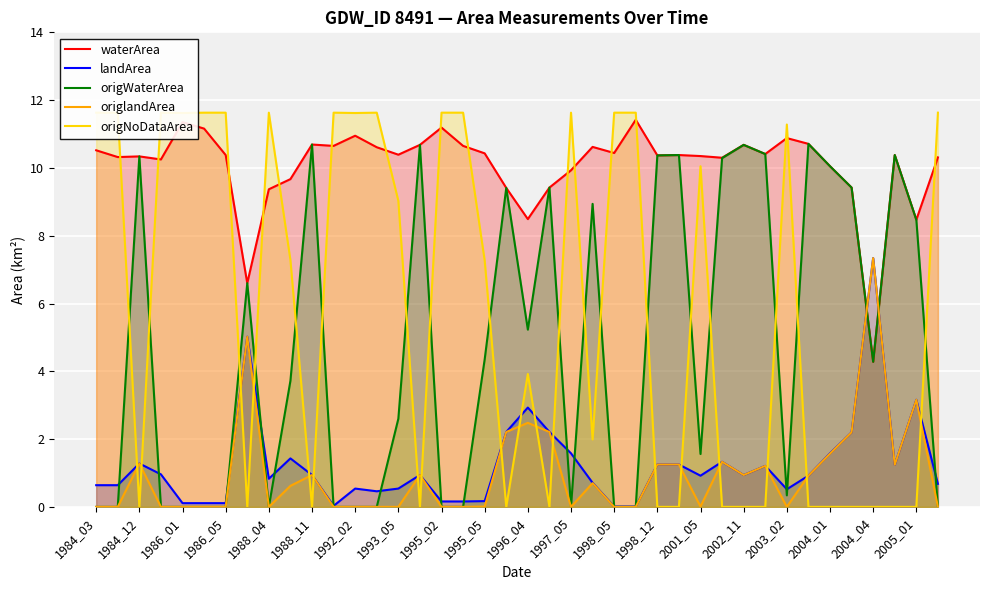

How many values in the origNoDataArea series are below 7?

19